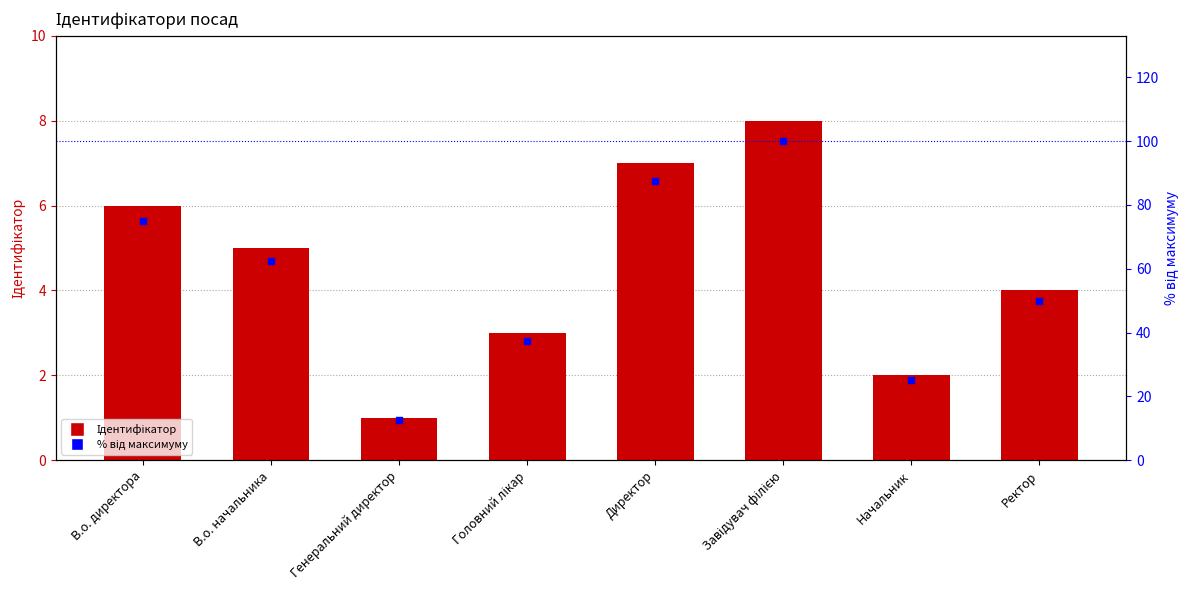

Which series has the largest total across all categories?

% від максимуму